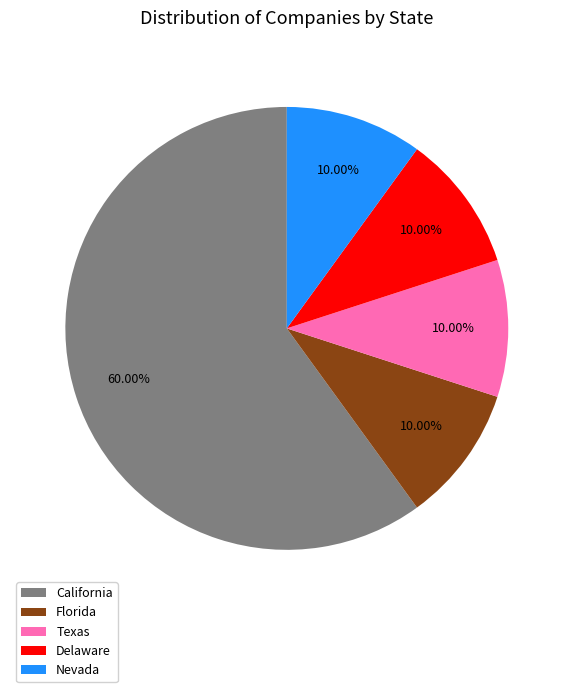

The Florida slice represents 10% of the pie. True or false?

True